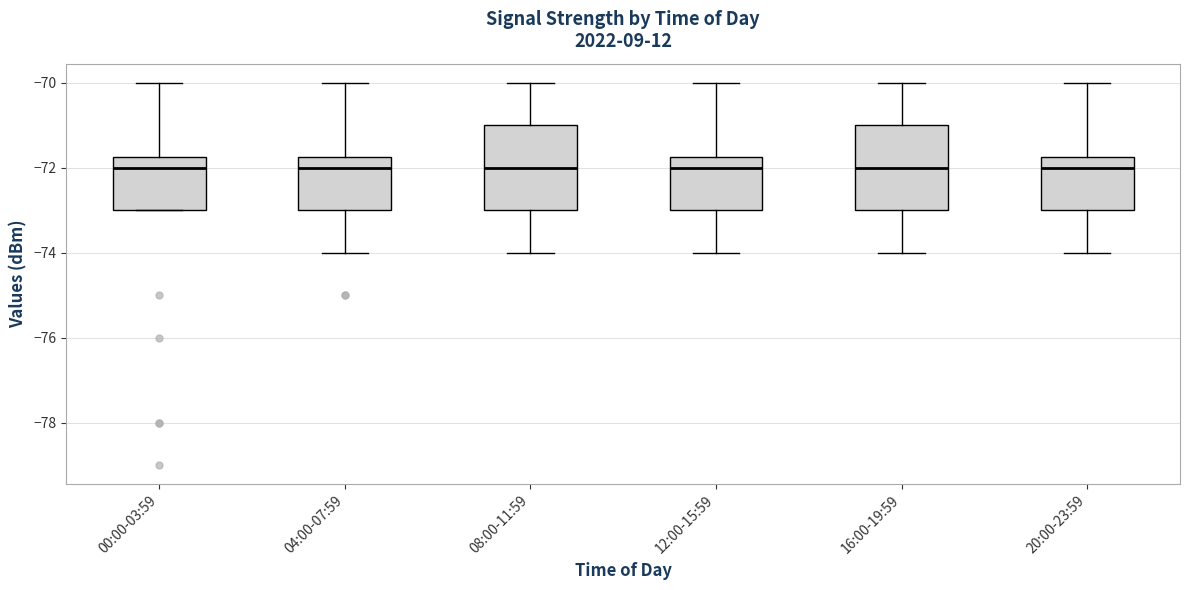

Reading left to right, transcribe this box plot: for each box, give where its median line is, the range the box spans, and where its two whiskers end, as read against the y-axis. The values are not printed on the chart, so give them approximately, as read against the axis.

00:00-03:59: median -72.0, box -73.0 to -71.8, whiskers -73.0 to -70.0
04:00-07:59: median -72.0, box -73.0 to -71.8, whiskers -74.0 to -70.0
08:00-11:59: median -72.0, box -73.0 to -71.0, whiskers -74.0 to -70.0
12:00-15:59: median -72.0, box -73.0 to -71.8, whiskers -74.0 to -70.0
16:00-19:59: median -72.0, box -73.0 to -71.0, whiskers -74.0 to -70.0
20:00-23:59: median -72.0, box -73.0 to -71.8, whiskers -74.0 to -70.0